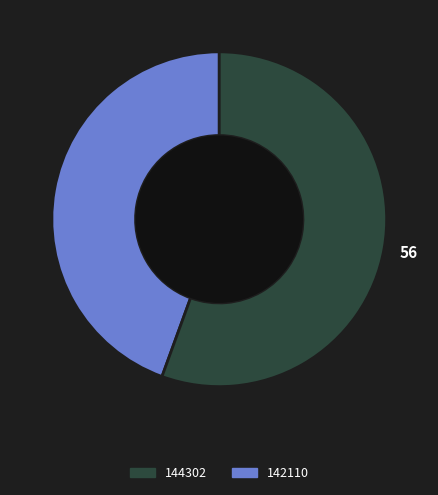

Is there any slice that represents more than half of the pie?

Yes